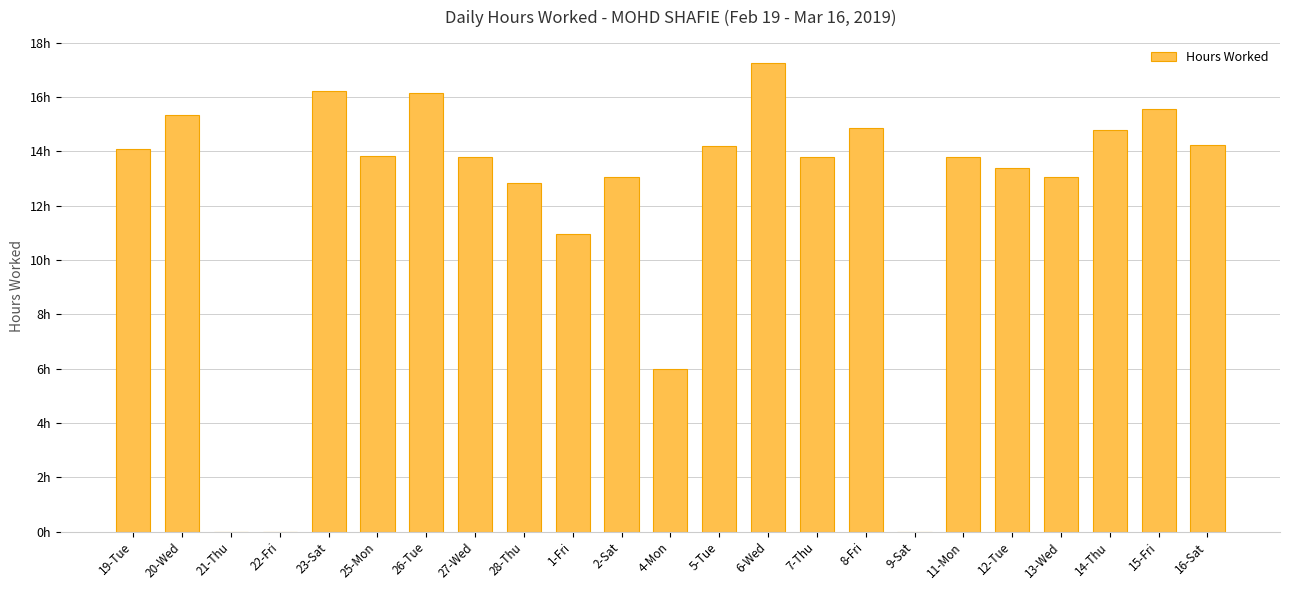

What is the difference between the maximum and minimum values?

17.2